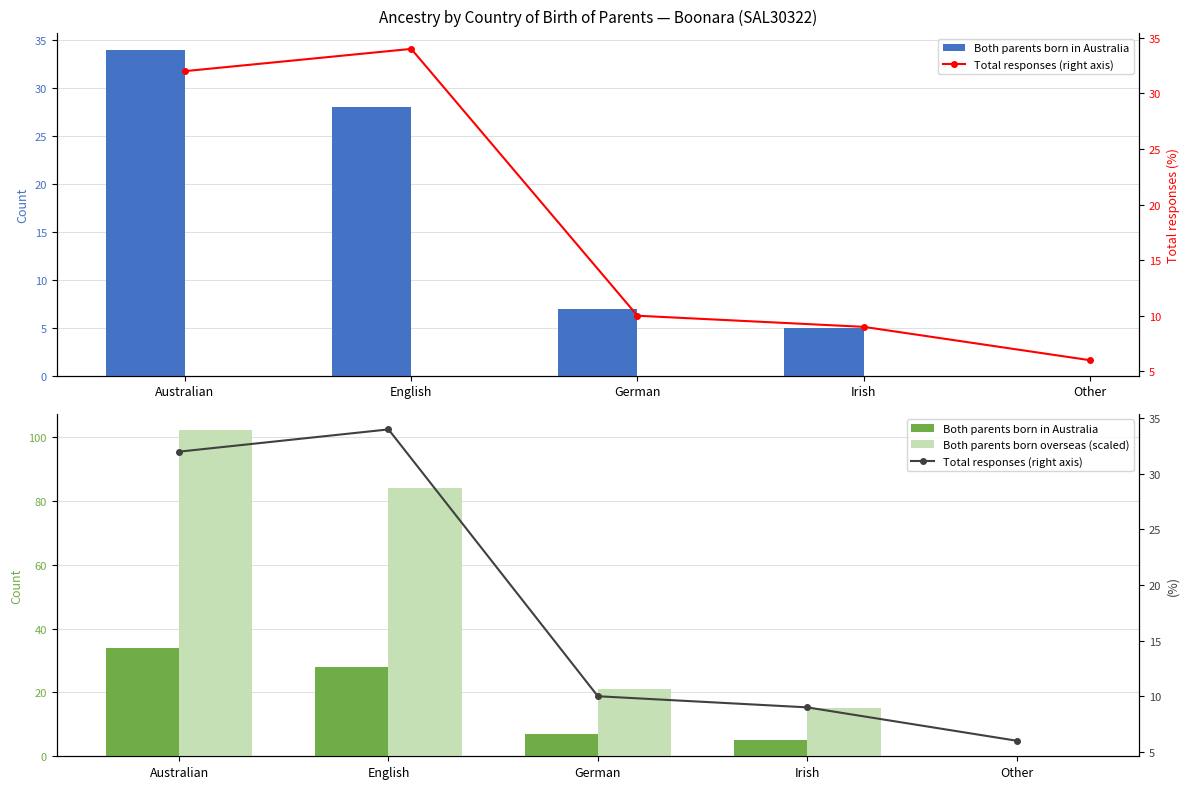

Count the number of categories in the chart.

5